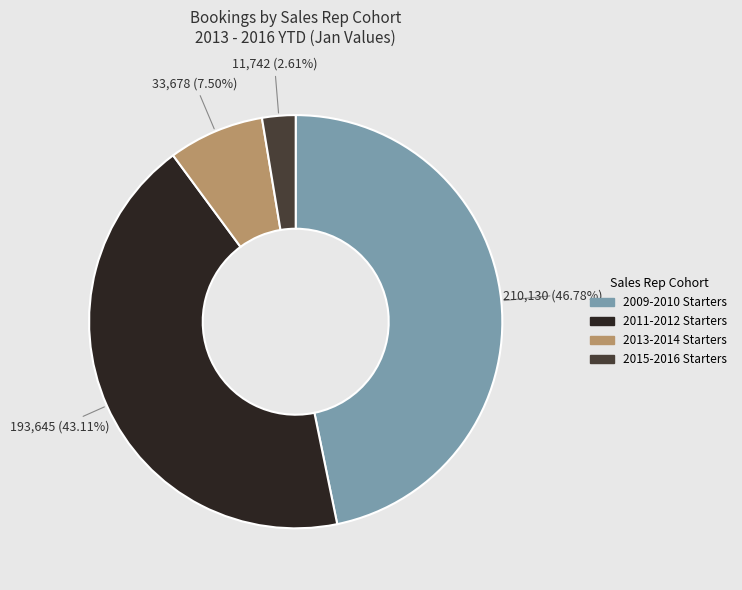

Is there any slice that represents more than half of the pie?

No